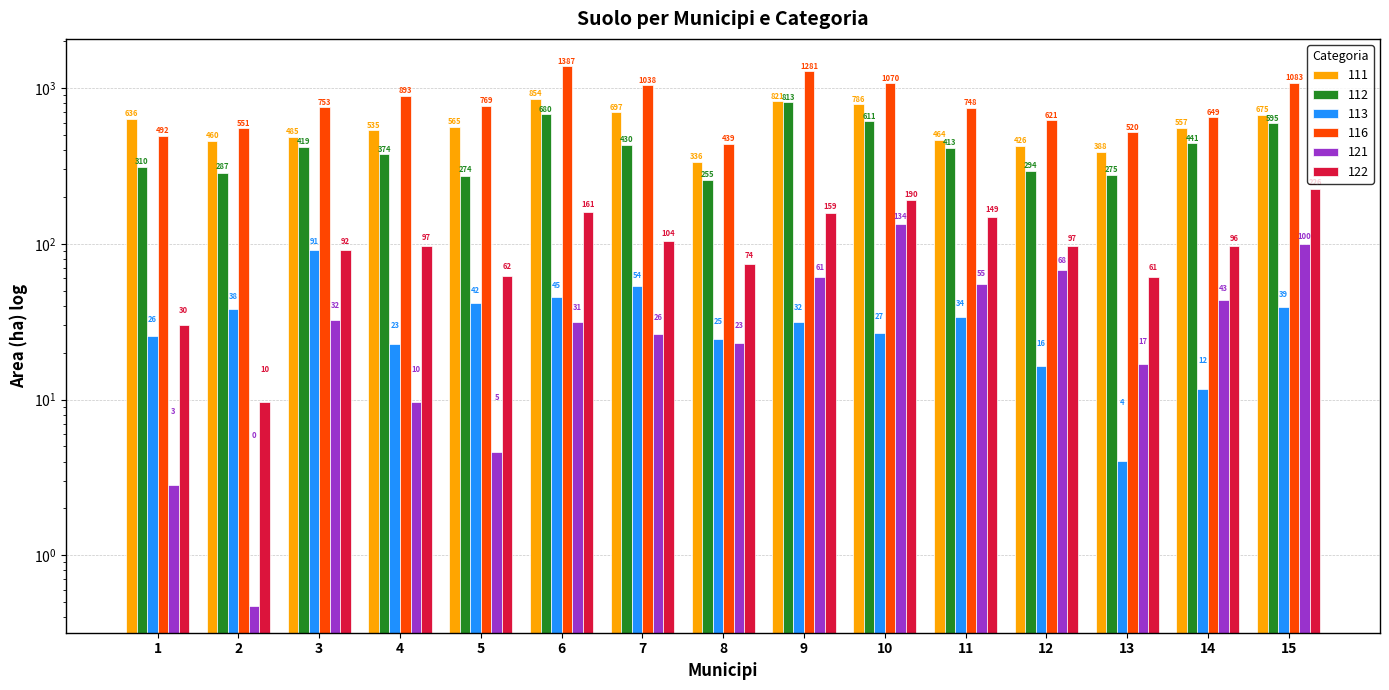

True or false: 122 has a value of 62.2 at 5.

True